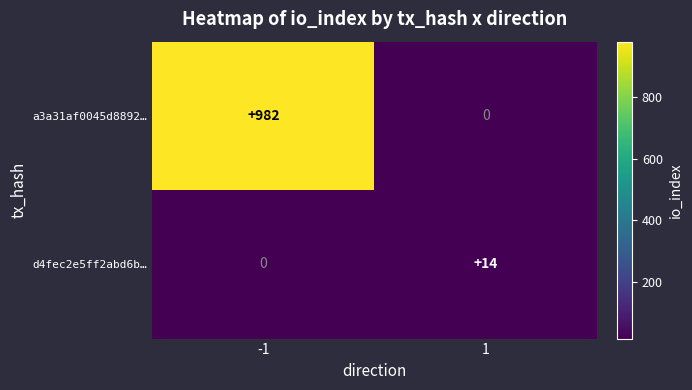

How many series are shown in this chart?

2